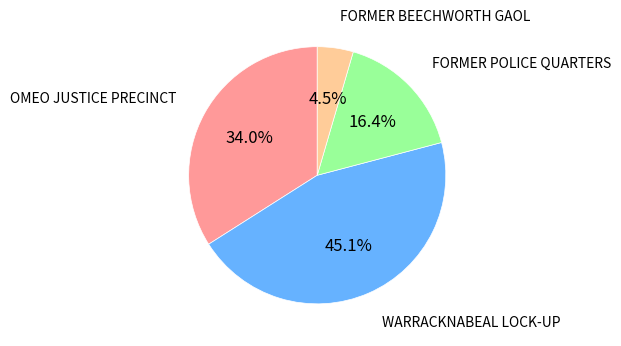

Does any single category account for the majority?

No